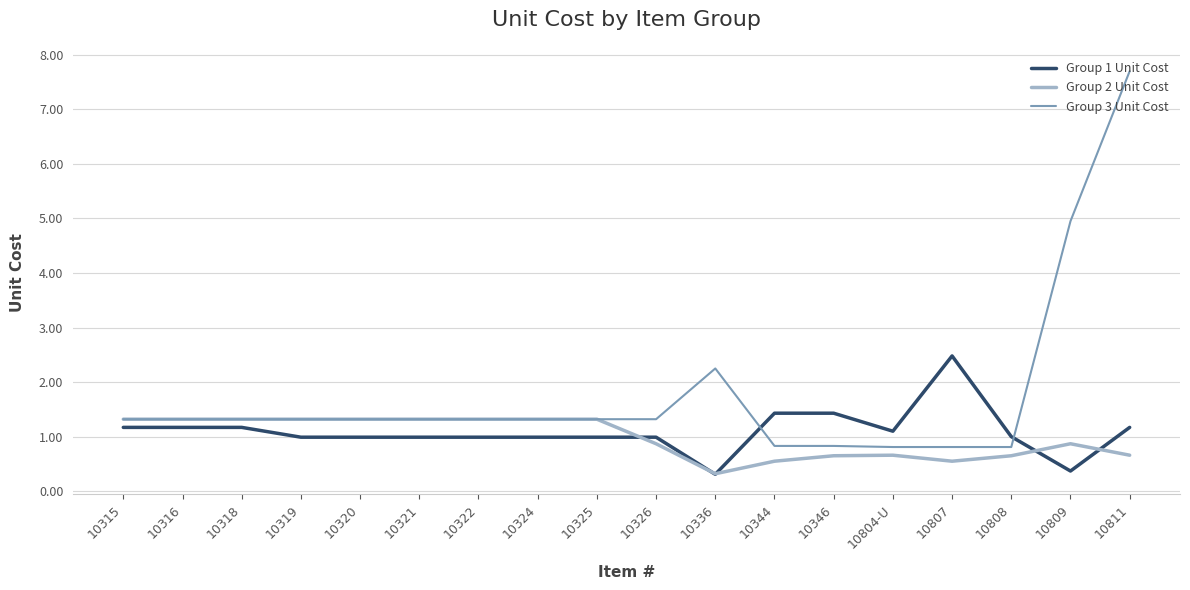

At which label is Group 3 Unit Cost closest to 4?

10809